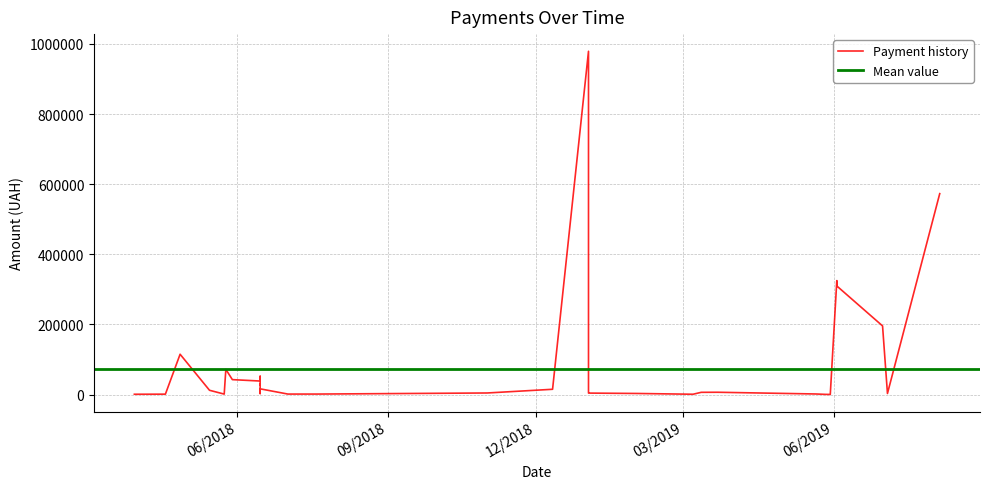

Rank the categories by value from lowest to highest.

30.05.2019, 27.05.2019, 30.03.2018, 07.03.2019, 18.04.2018, 01.03.2019, 23.05.2019, 24.05.2018, 02.07.2018, 20.07.2018, 21.05.2019, 15.06.2018, 04.07.2019, 01.02.2019, 02.01.2019, 01.11.2018, 15.06.2018, 12.03.2019, 22.03.2019, 02.01.2019, 15.06.2018, 15.06.2018, 15.05.2018, 15.06.2018, 11.12.2018, 15.06.2018, 15.06.2018, 15.06.2018, 15.06.2018, 15.06.2018, 15.06.2018, 29.05.2018, 15.06.2018, 25.05.2018, 27.04.2018, 01.07.2019, 03.06.2019, 03.06.2019, 05.08.2019, 02.01.2019